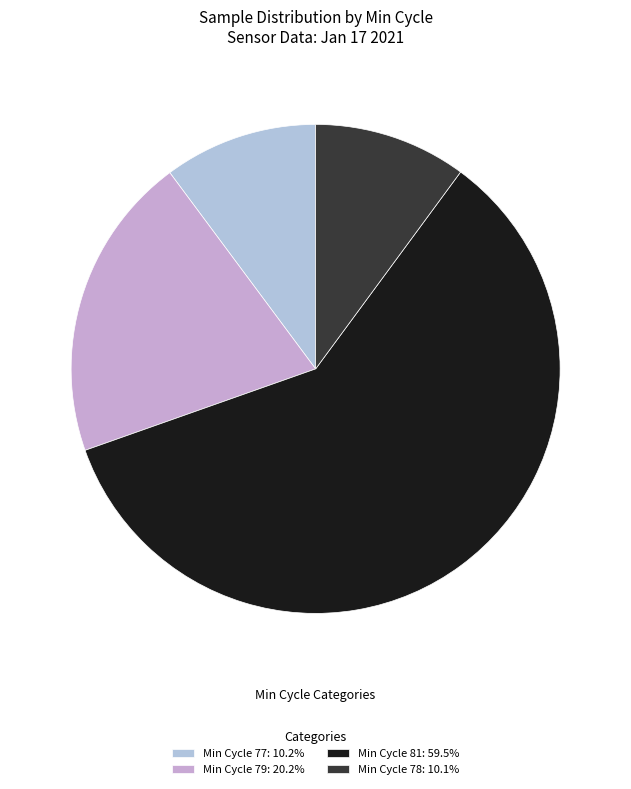

How many segments does this pie chart have?

4